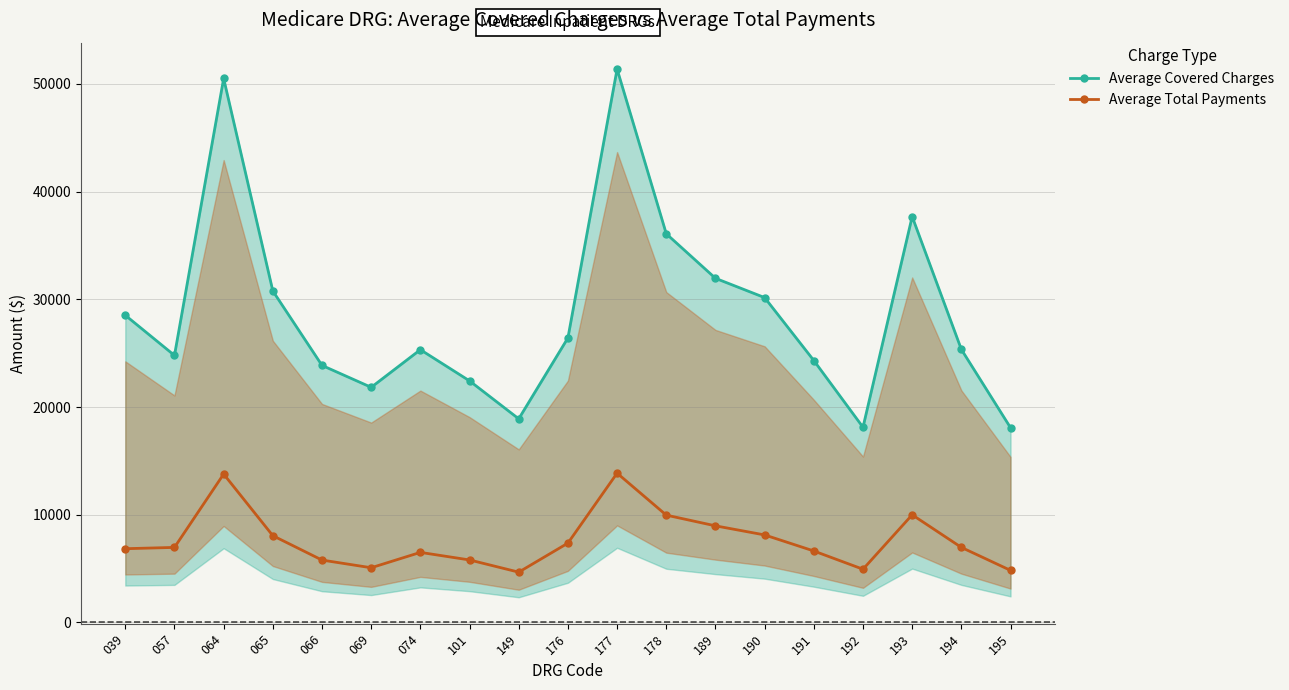

The value of Average Total Payments at 074 is 6501.3. True or false?

True